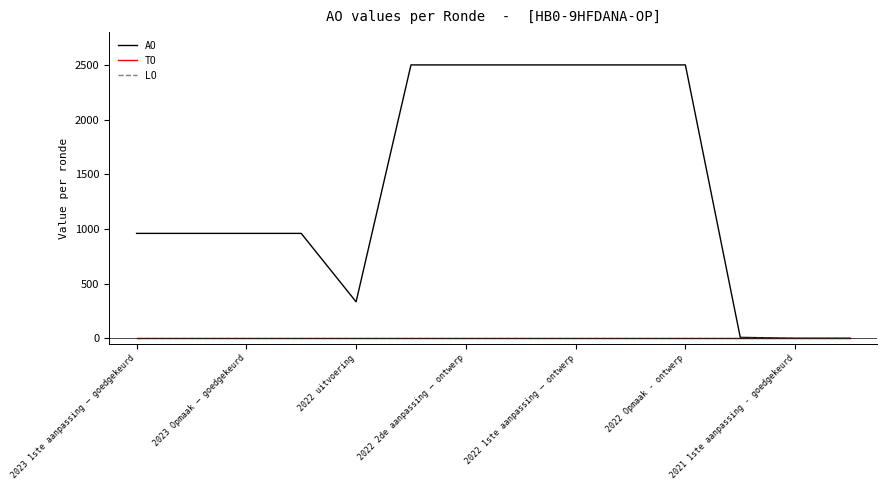

Is this an area chart (filled region under the line)?

No